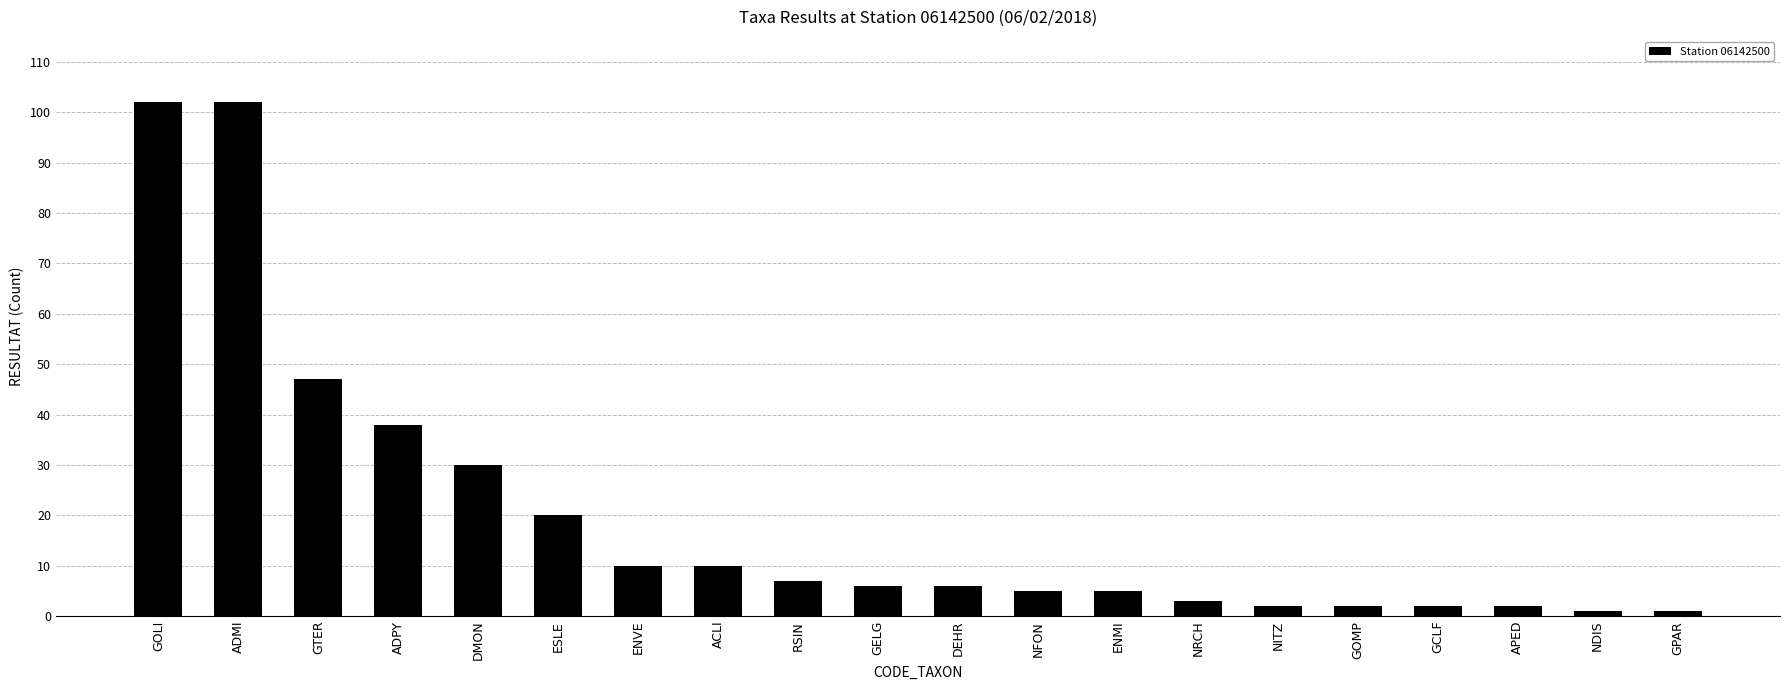

What is the value of the 2nd bar from the left?

102